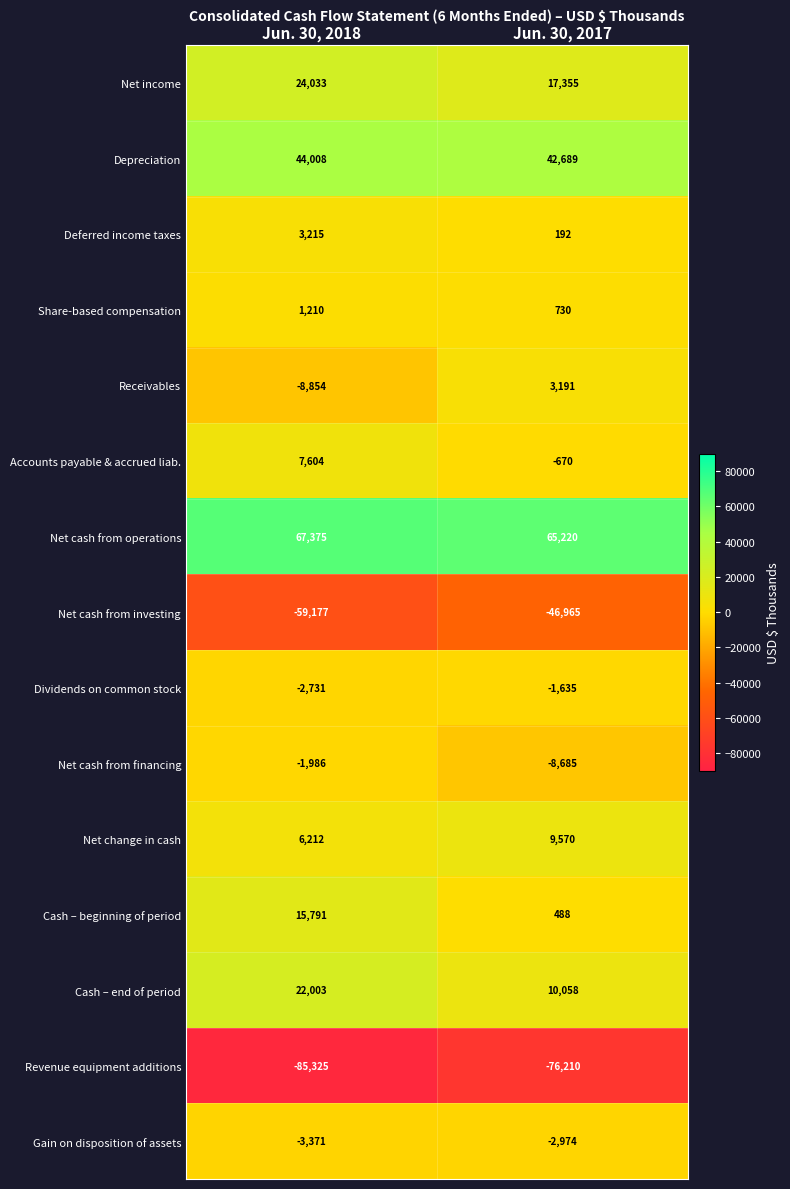

What is the sum of all Receivables values?

-5663